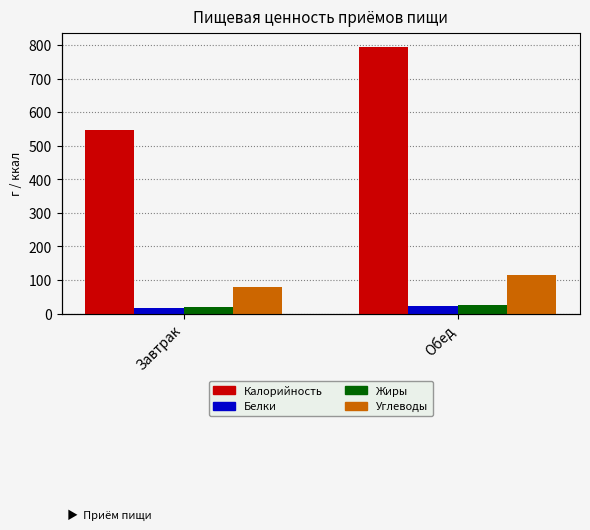

What are all the series names shown in the legend?

Калорийность, Белки, Жиры, Углеводы